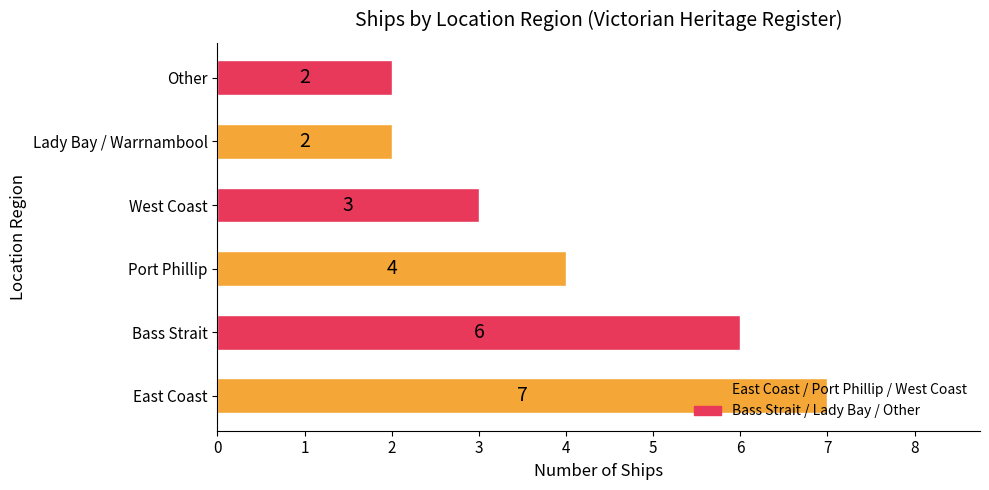

What is the average value?

4